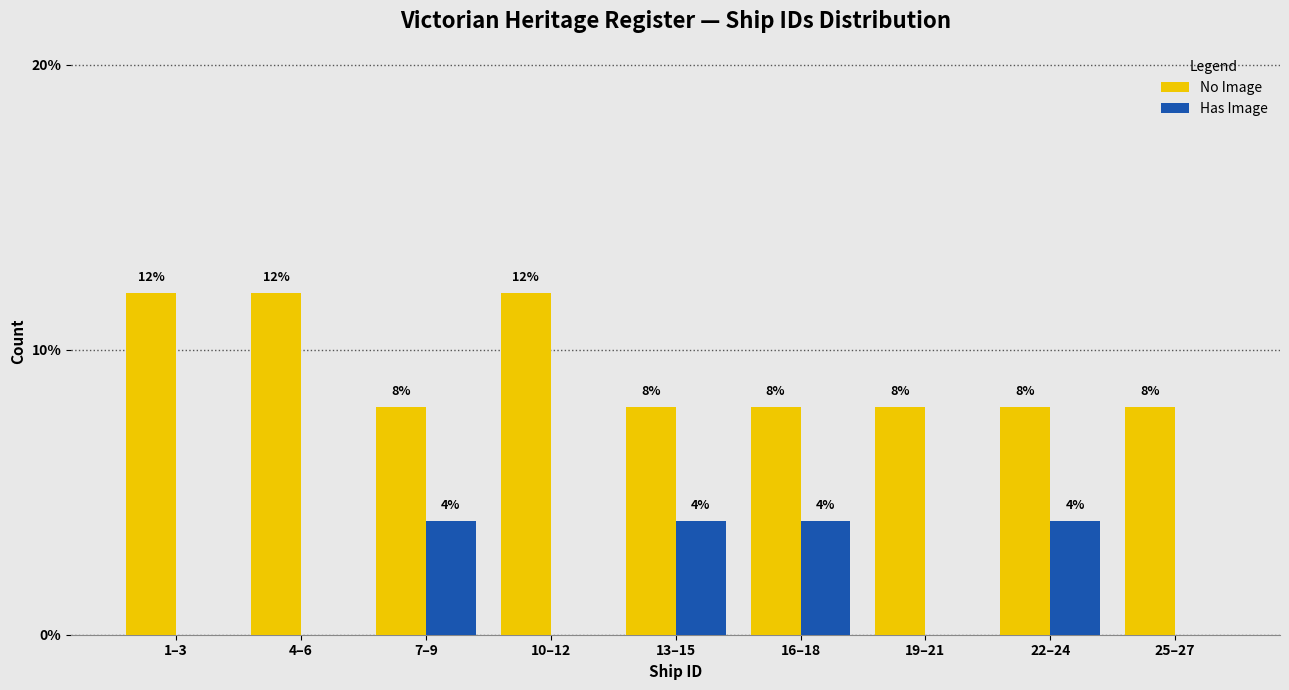

Reading right to left, list all the values displayed in this chart.

No Image: 25–27=8	22–24=8	19–21=8	16–18=8	13–15=8	10–12=12	7–9=8	4–6=12	1–3=12
Has Image: 25–27=0	22–24=4	19–21=0	16–18=4	13–15=4	10–12=0	7–9=4	4–6=0	1–3=0